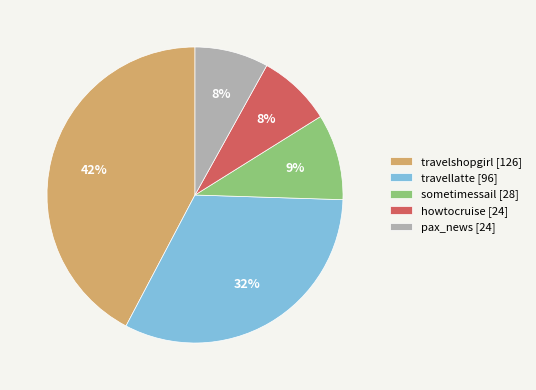

Does sometimessail represent more than half of the total?

No